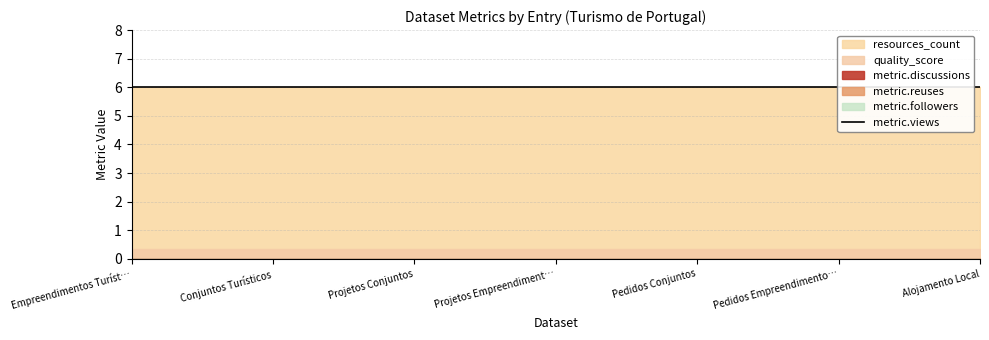

What is the maximum value shown in the chart?

6.0